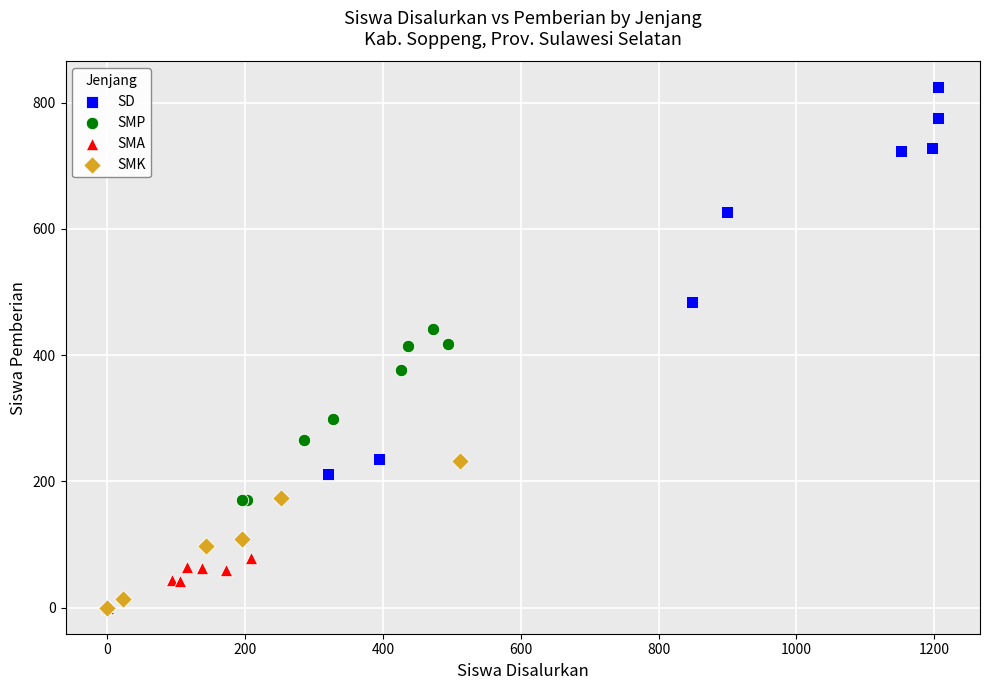

What are all the series names shown in the legend?

SD, SMP, SMA, SMK